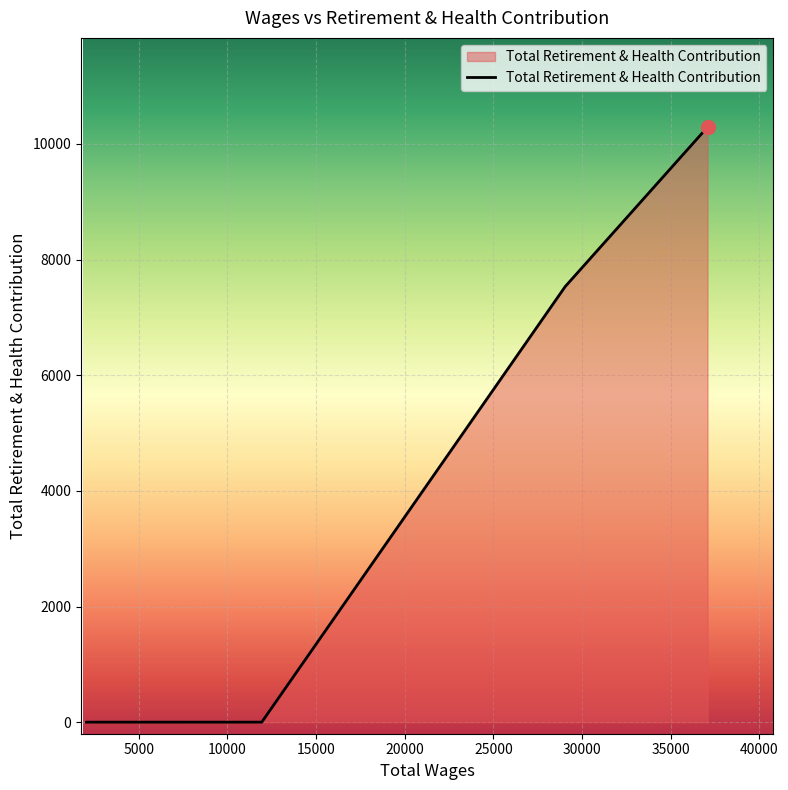

What is the difference between the maximum and minimum values?

10290